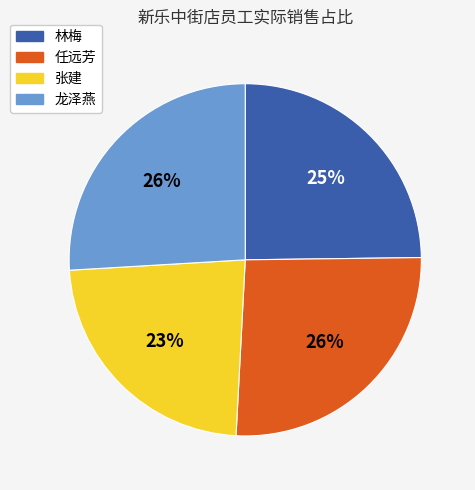

Is there a majority slice in this chart?

No